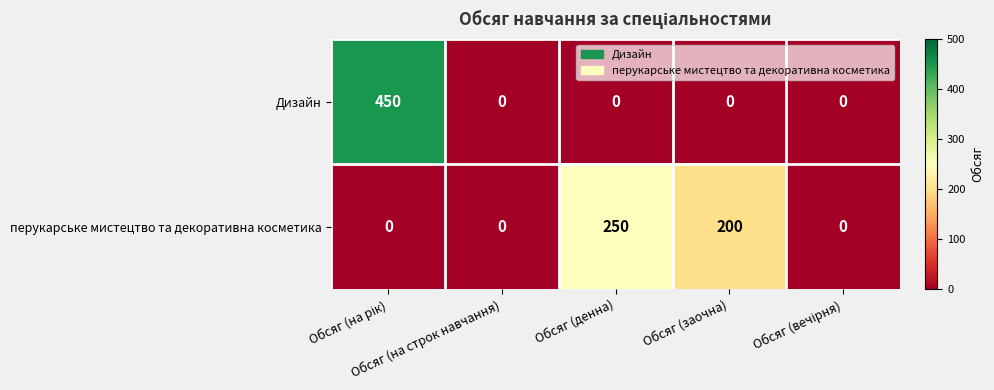

What is the average value of the Дизайн series?

90